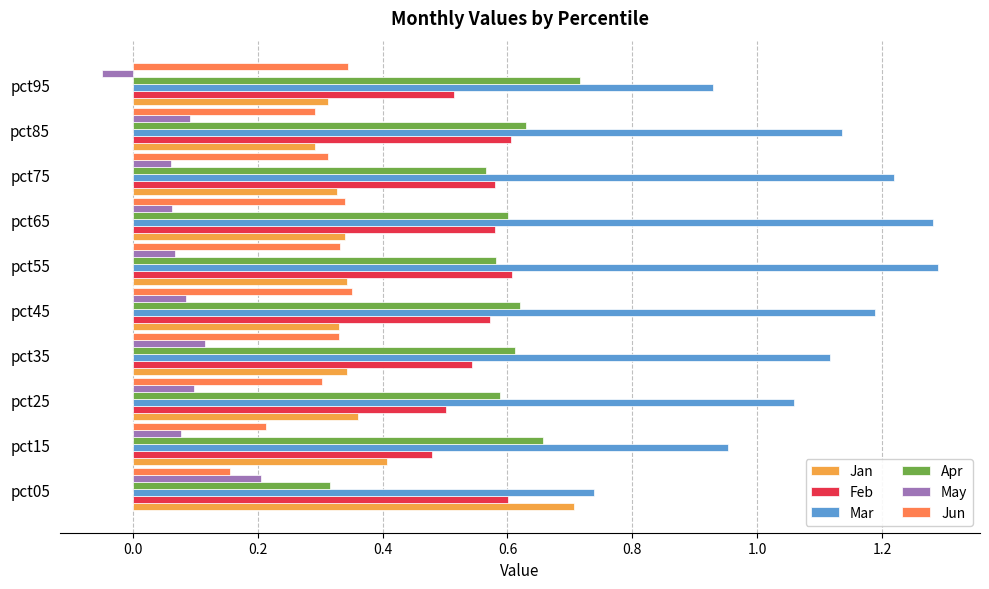

True or false: Jun has a value of 0.5 at pct95.

False